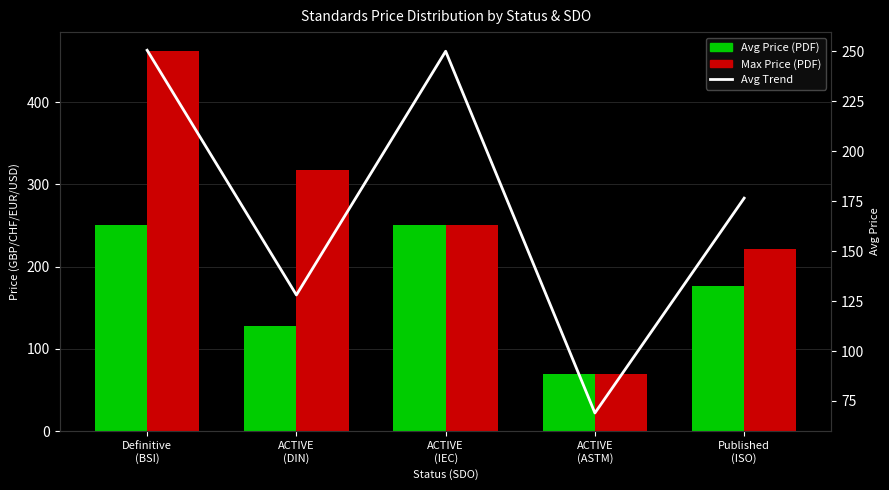

Reading left to right, extract all data points from this chart.

Avg Price (PDF): Definitive
(BSI)=250.5	ACTIVE
(DIN)=128.1	ACTIVE
(IEC)=250.0	ACTIVE
(ASTM)=69.0	Published
(ISO)=176.5
Max Price (PDF): Definitive
(BSI)=462.0	ACTIVE
(DIN)=317.6	ACTIVE
(IEC)=250.0	ACTIVE
(ASTM)=69.0	Published
(ISO)=221.0
Avg Trend: Definitive
(BSI)=250.5	ACTIVE
(DIN)=128.1	ACTIVE
(IEC)=250.0	ACTIVE
(ASTM)=69.0	Published
(ISO)=176.5